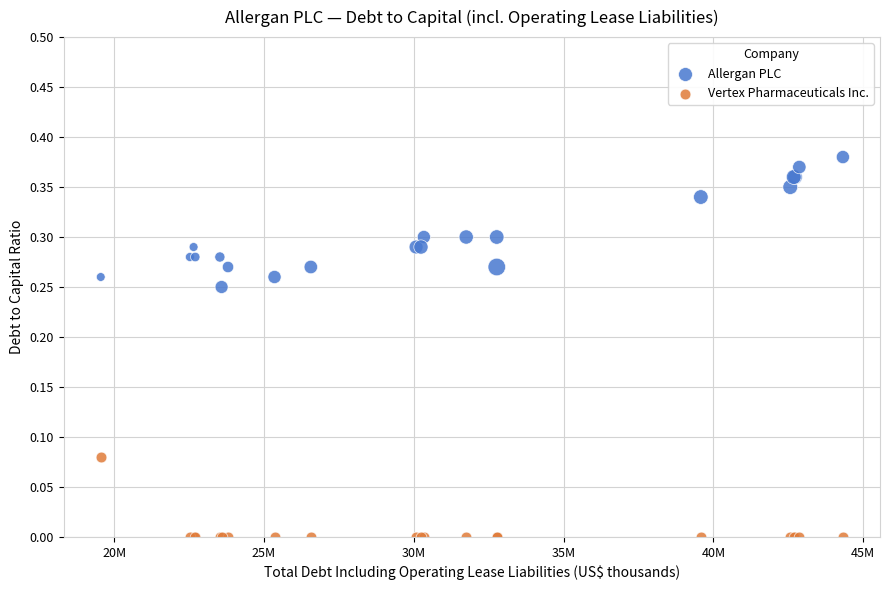

Which series has the largest Y range (max minus min)?

Allergan PLC